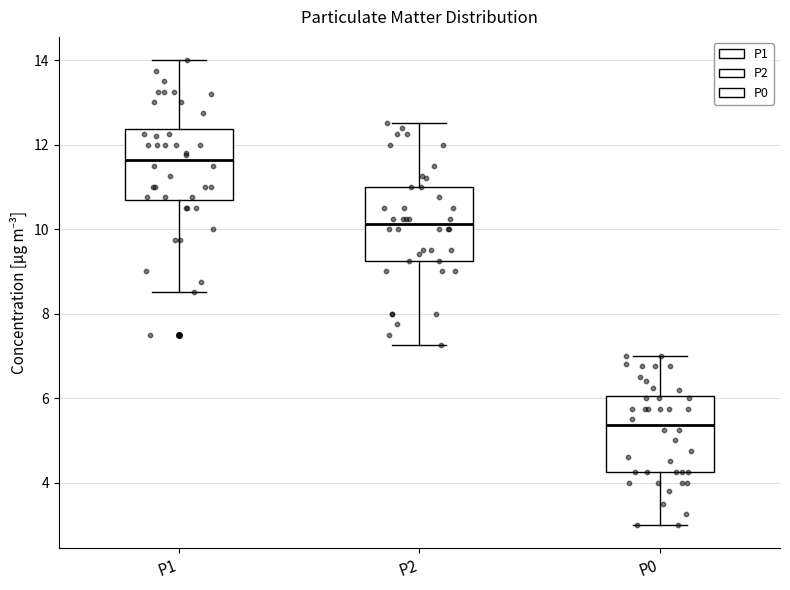

Where does the lower whisker of the box for P0 end on the y-axis? The values are not printed on the chart, so give them approximately, as read against the axis.

3.0